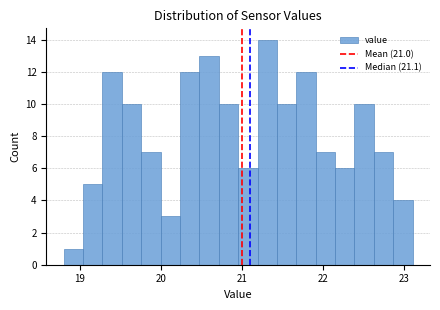

Around what value on the x-axis is the tallest bar? Give the approximate position of its centre, as read against the axis.

21.3